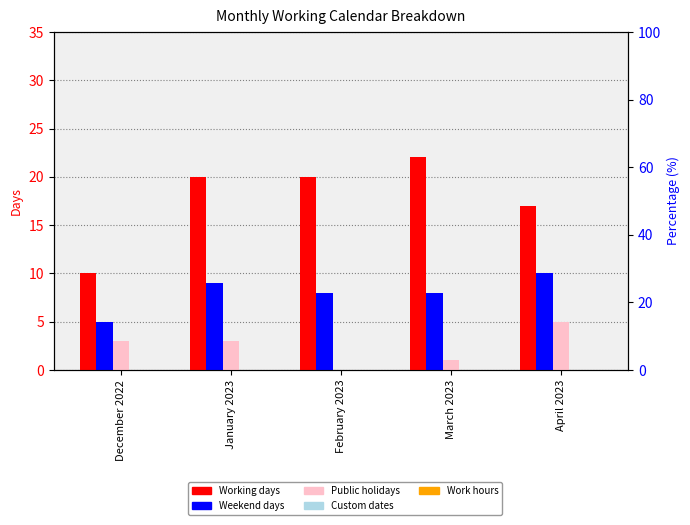

Count the Working days values in the range 17 to 20.

3